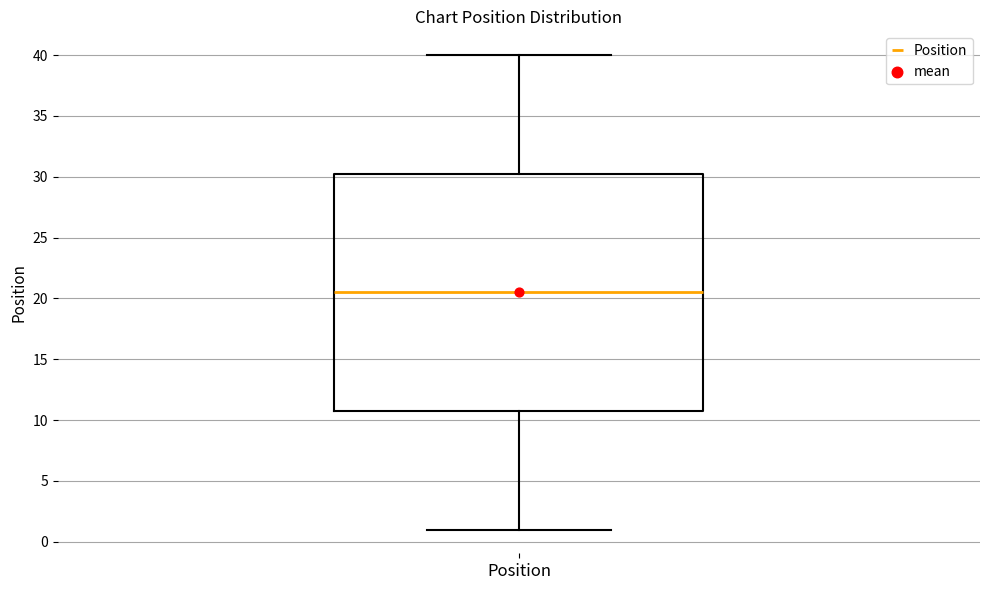

Where is the lower edge of the box for Position on the y-axis? The values are not printed on the chart, so give them approximately, as read against the axis.

11.0